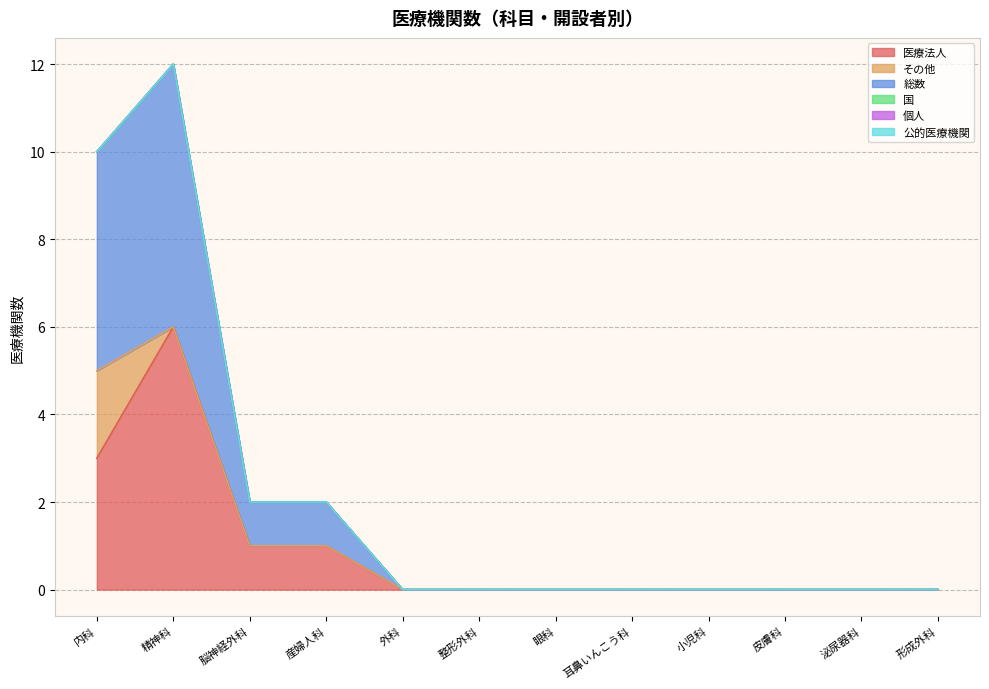

At which category is the sum across all series the highest?

精神科